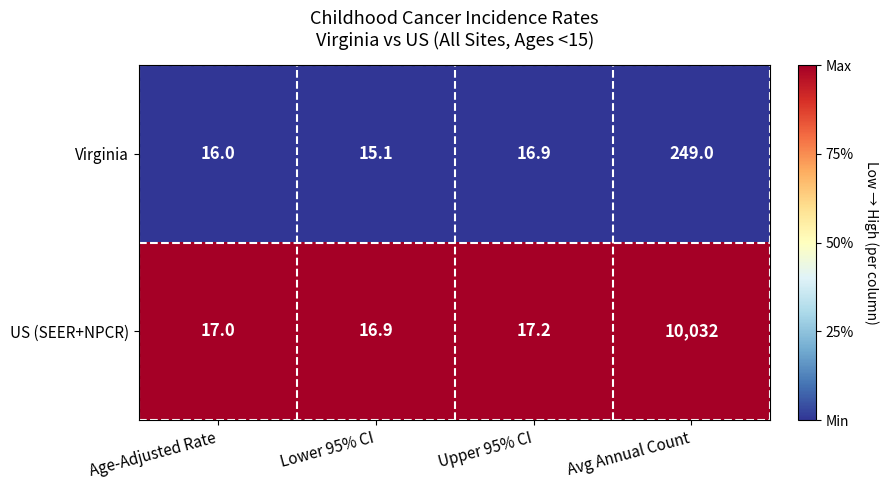

Count the number of data series in this chart.

2